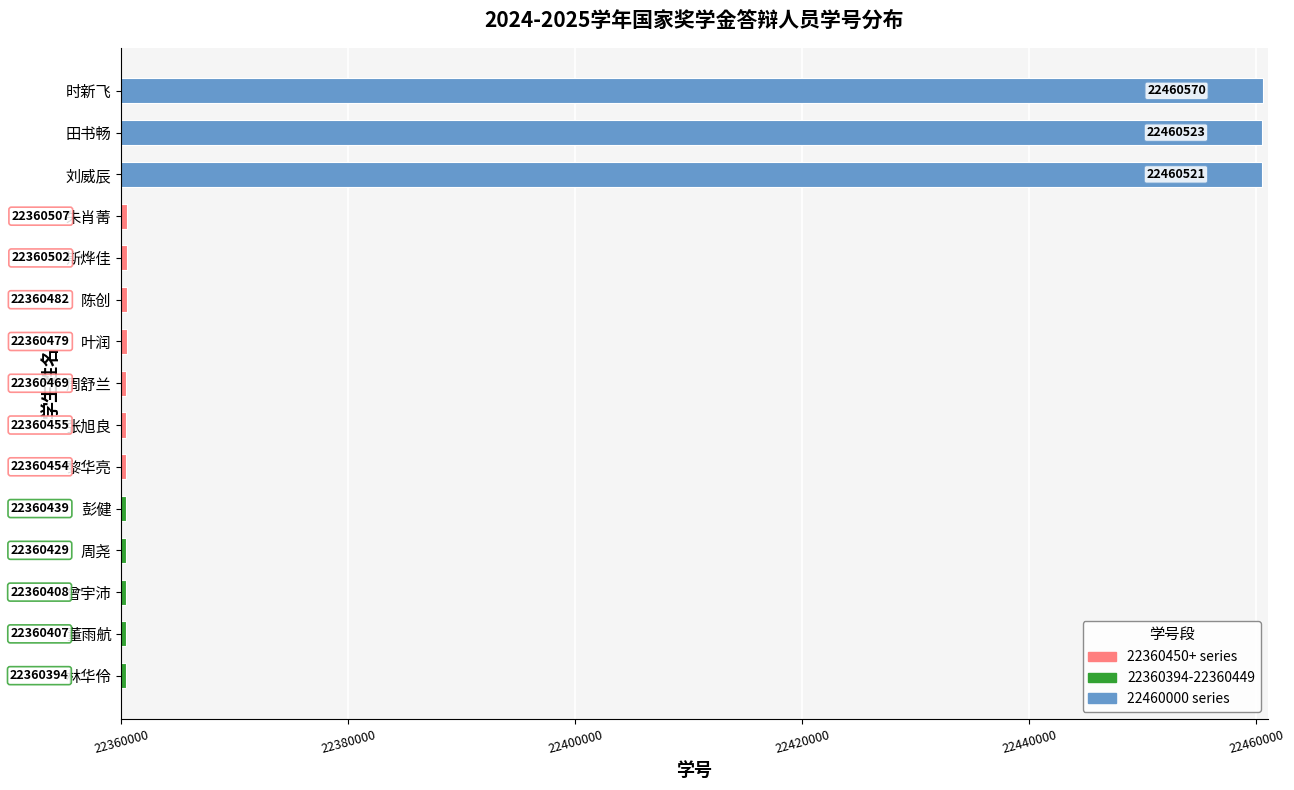

What is the change in value from 叶润 to 田书畅?

+100044